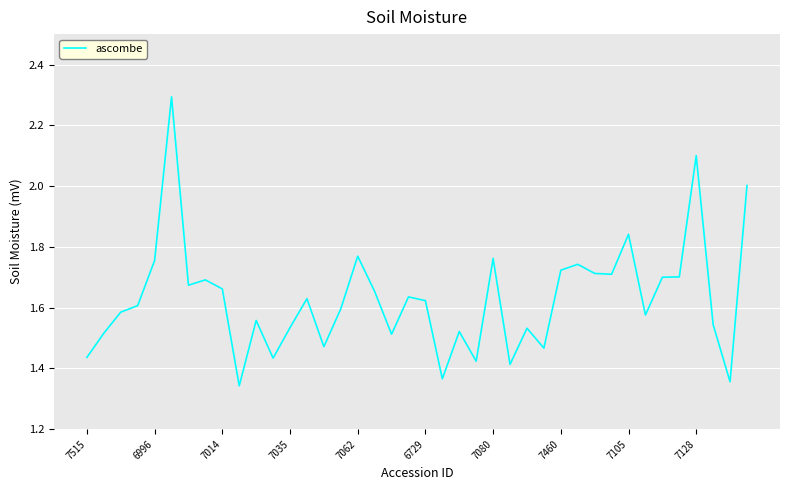

What is the difference between the maximum and minimum values?

1.0